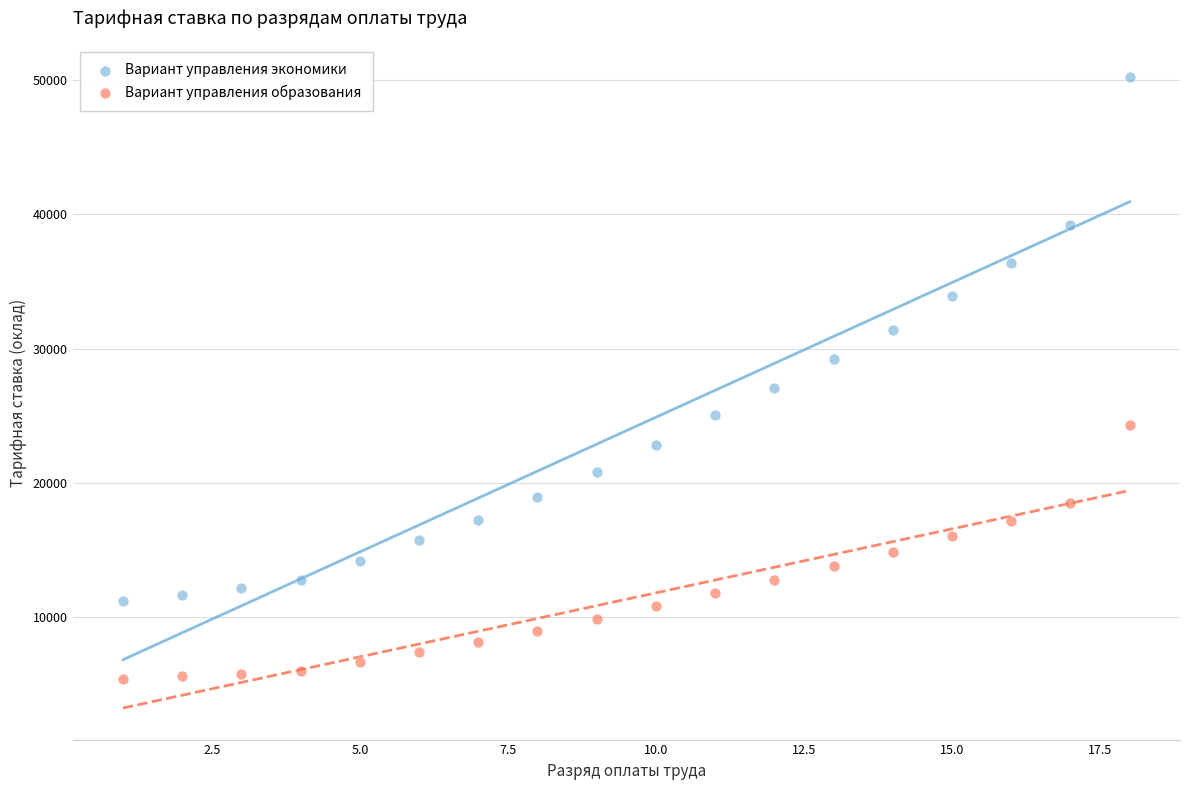

Across all series, what Y value is closest to 27816?

27047.9